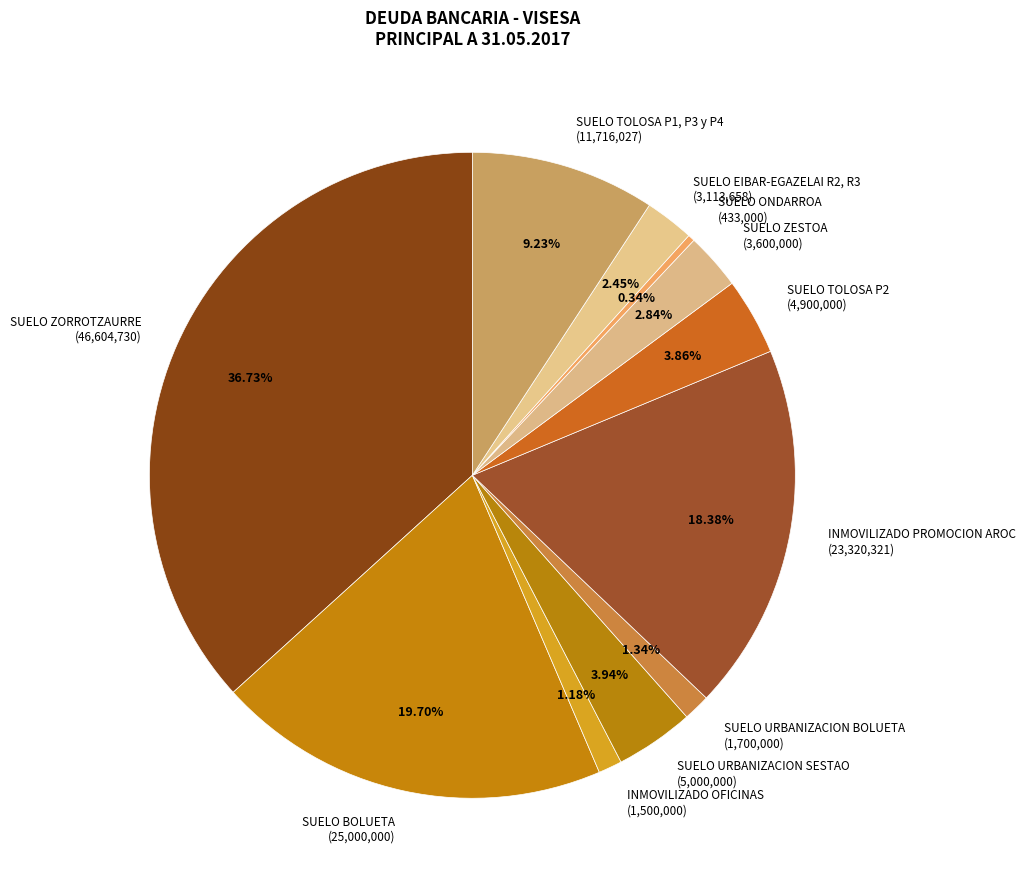

How many slices are in this pie chart?

11